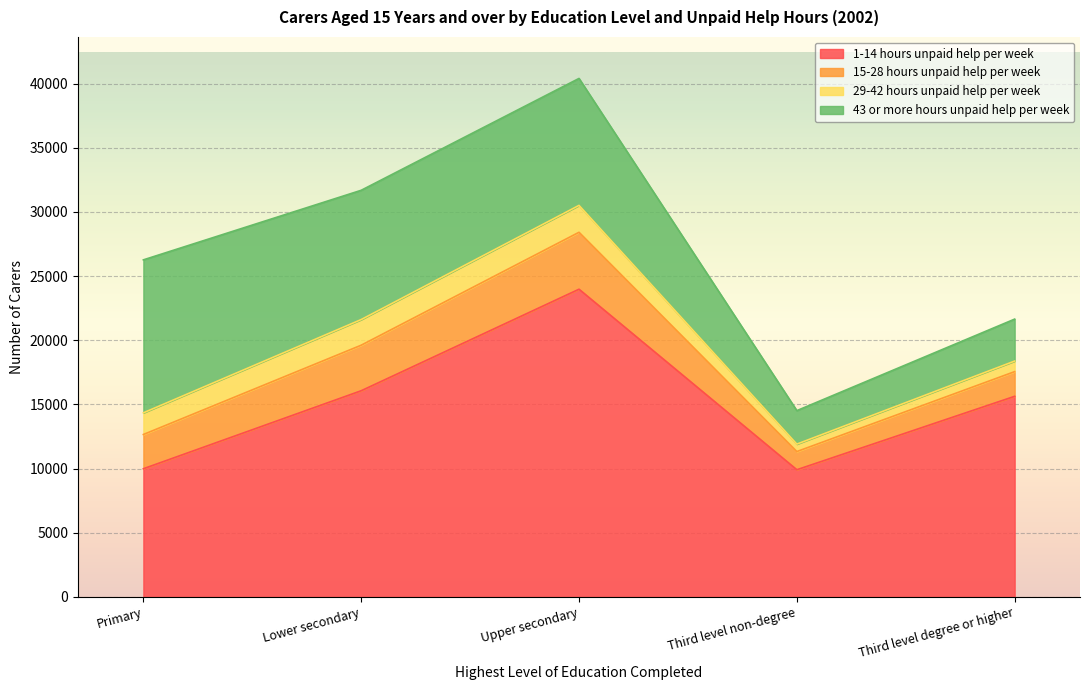

At which category is the sum across all series the highest?

Upper secondary